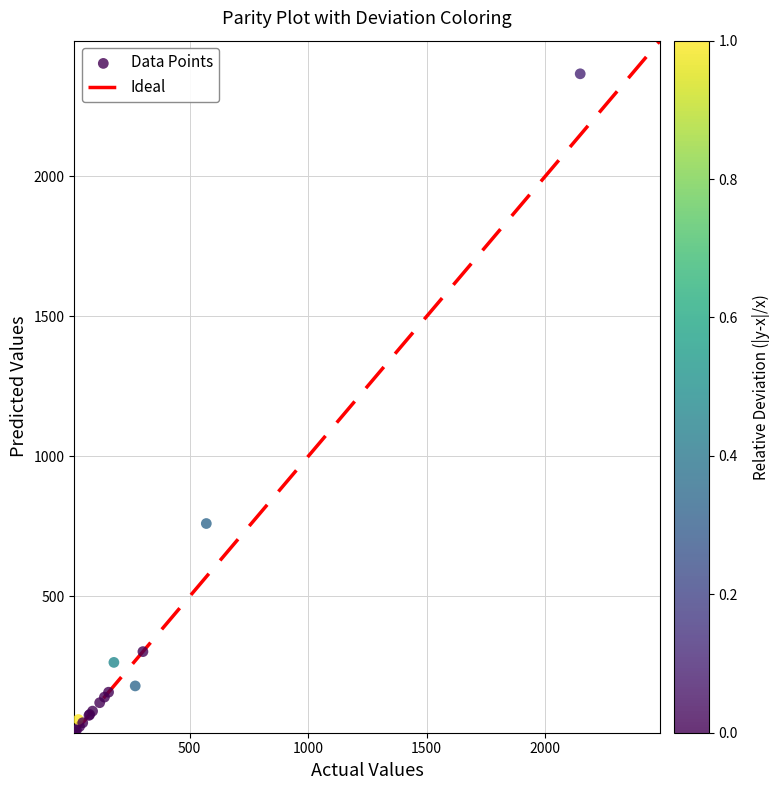

What Y value in the scatter plot is closest to 1191?

760.0